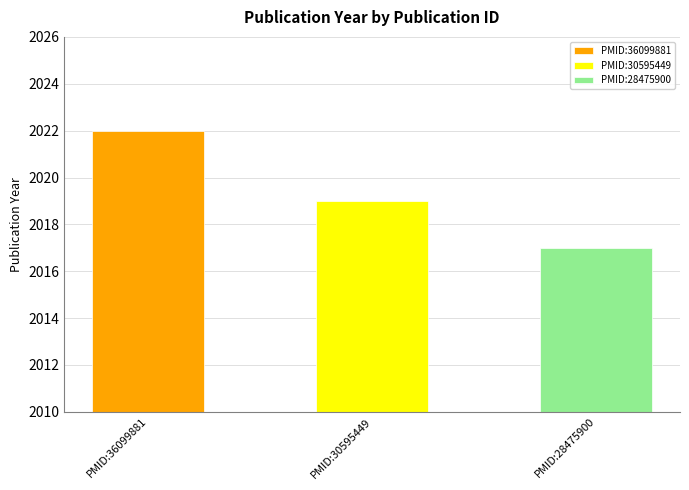

Count the number of values greater than 2019.

1